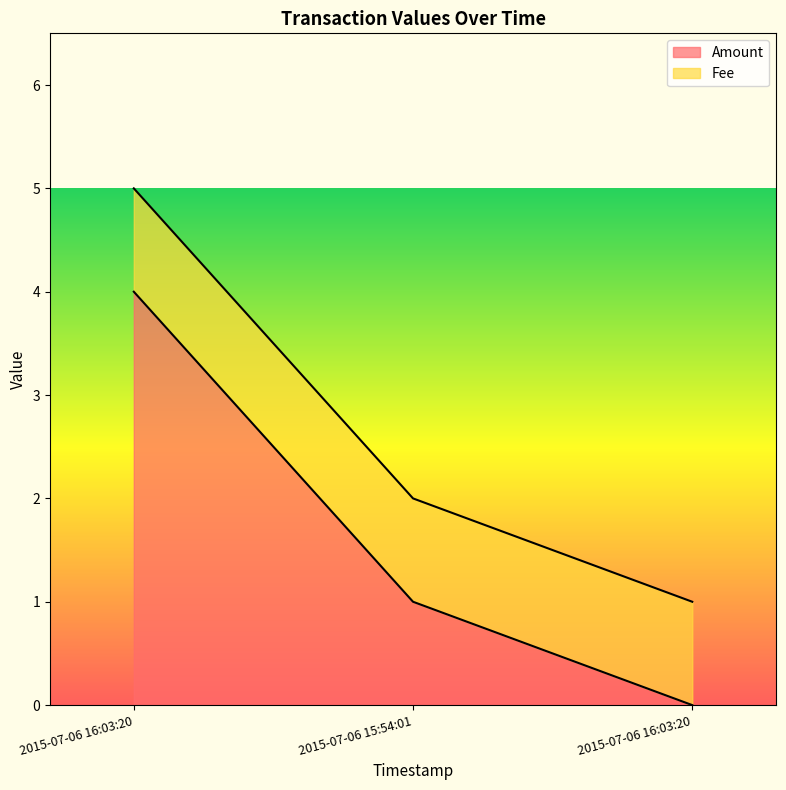

Which series has the largest range (max minus min)?

Amount